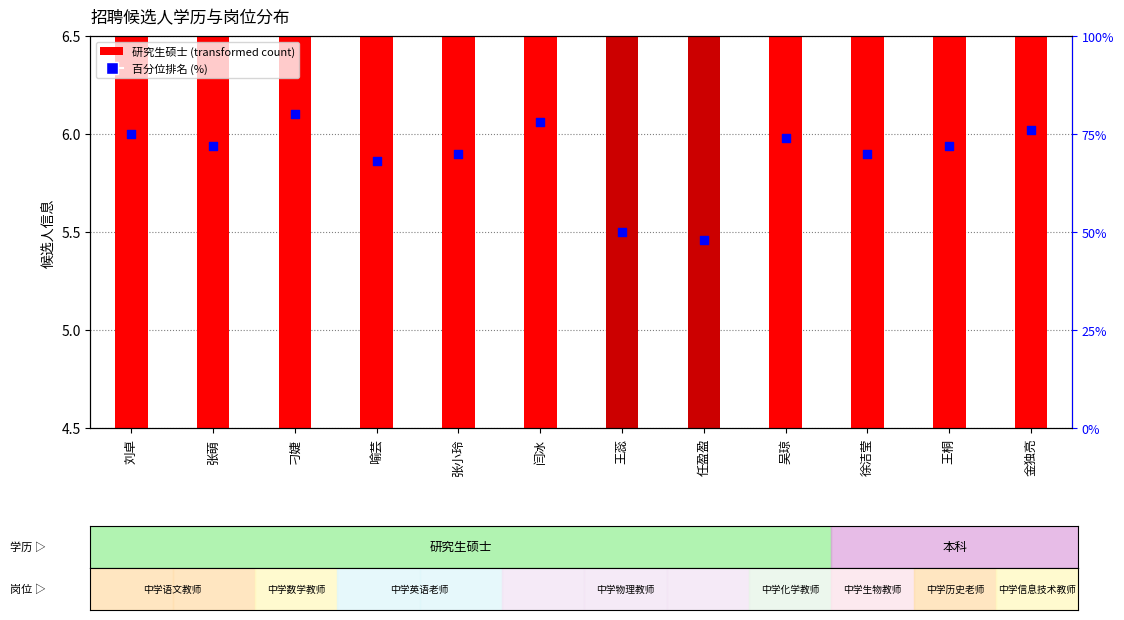

Which series contains the lowest Y value?

学历层次 (transformed count)